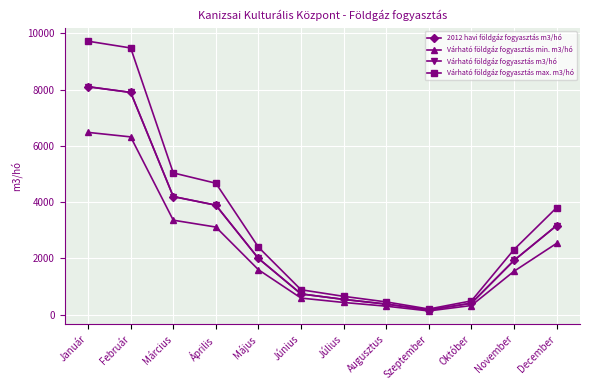

Which series has the largest total across all categories?

Várható földgáz fogyasztás max. m3/hó